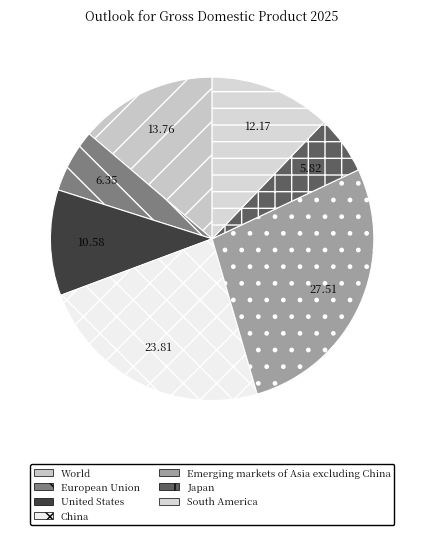

What percentage is the Japan slice, to the nearest percent?

6%